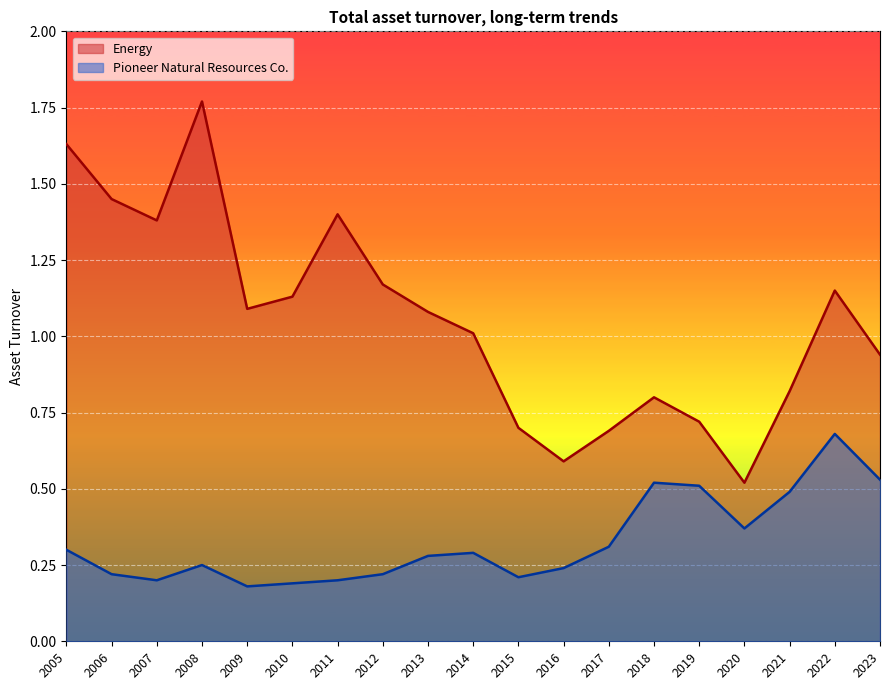

Rank the series by their average value, from highest to lowest.

Energy, Pioneer Natural Resources Co.